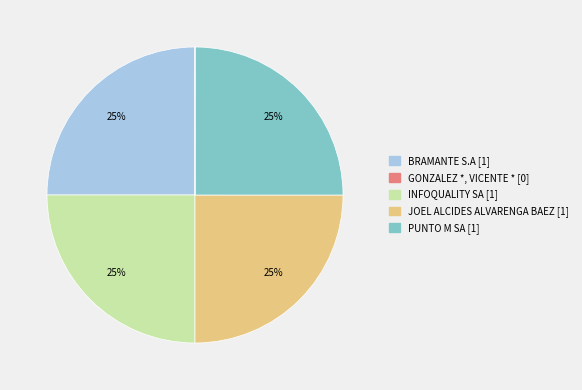

To the nearest percent, what portion does BRAMANTE S.A represent?

25%